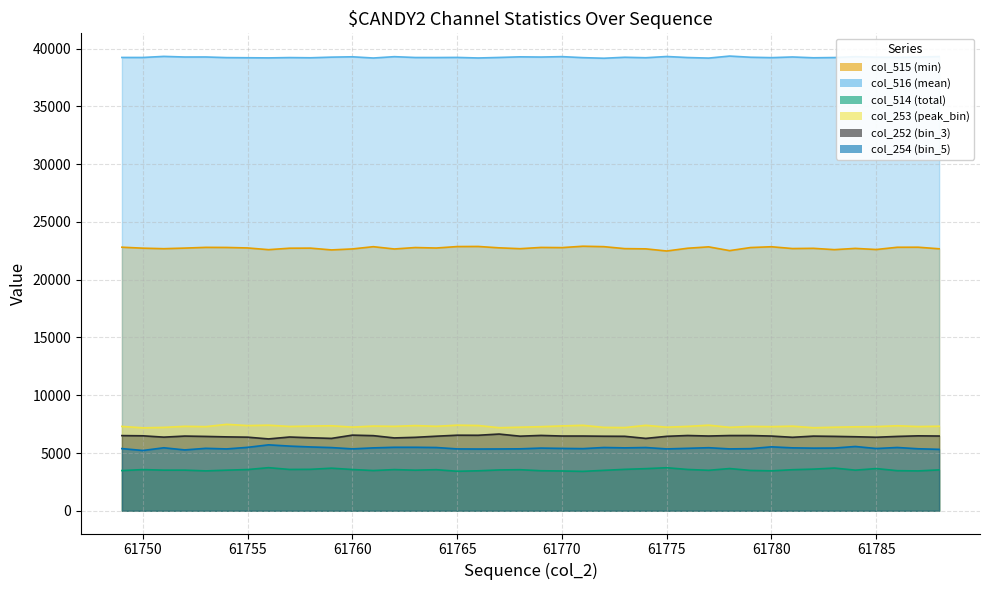

Does the chart have visible grid lines?

Yes